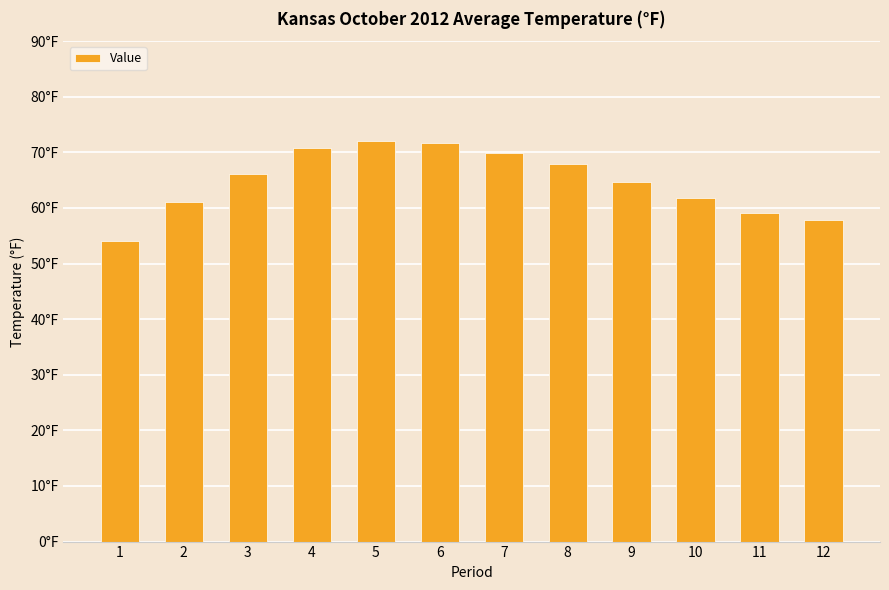

Which label corresponds to the largest value in the chart?

5